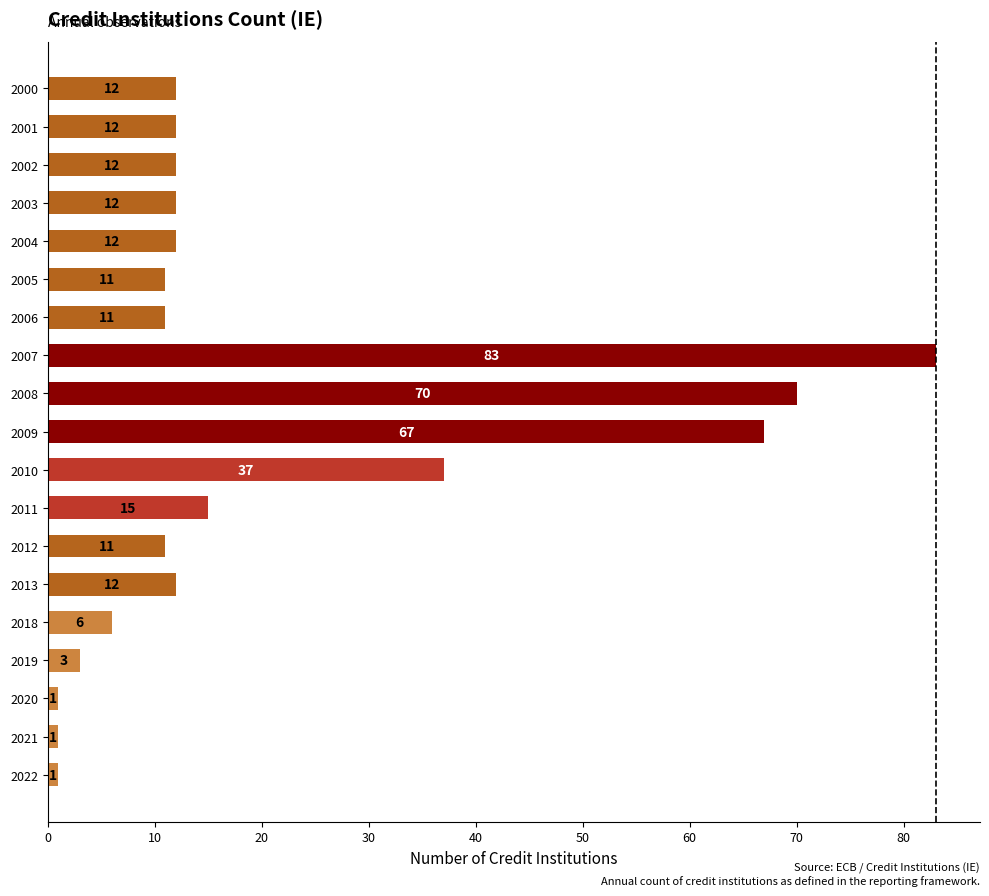

How many bars are there in total?

19